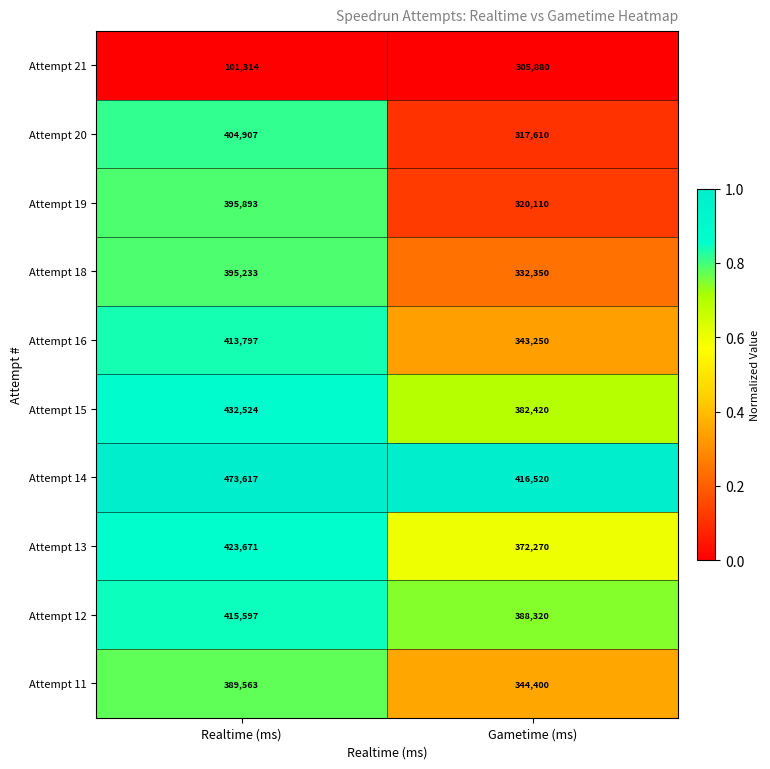

At which label is Attempt 21 closest to 203597?

Realtime (ms)